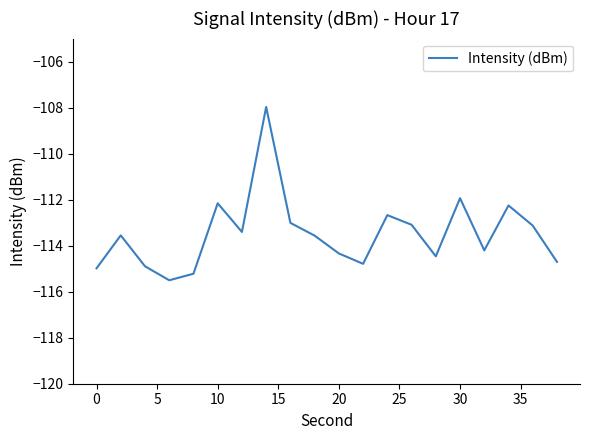

What is the greatest value displayed?

-108.0